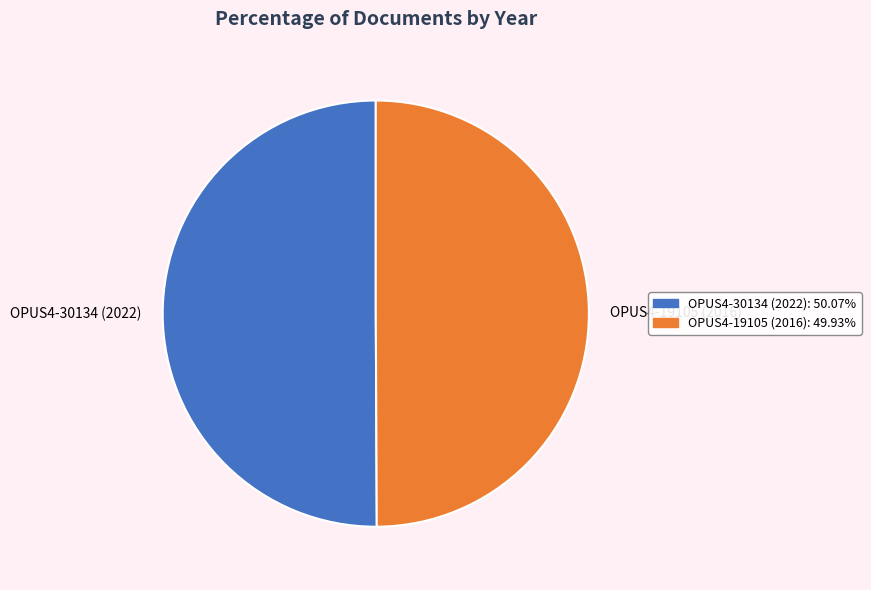

Count the number of slices in the pie.

2